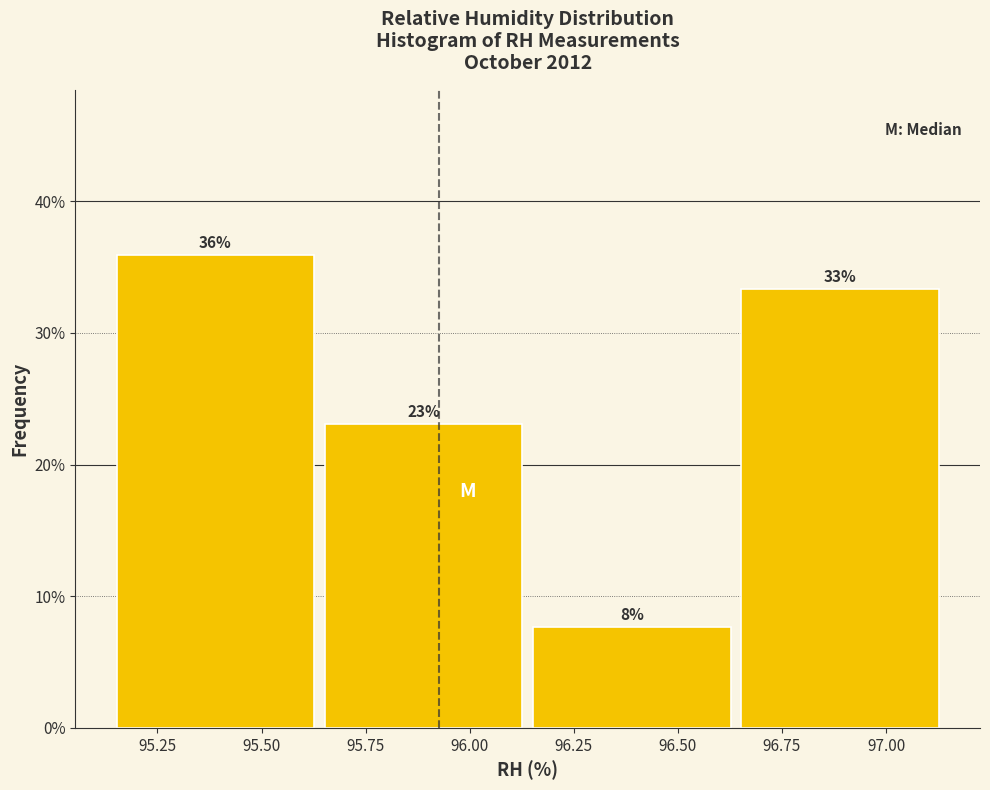

Over which range of the x-axis is the bar tallest?

95.15 to 95.65